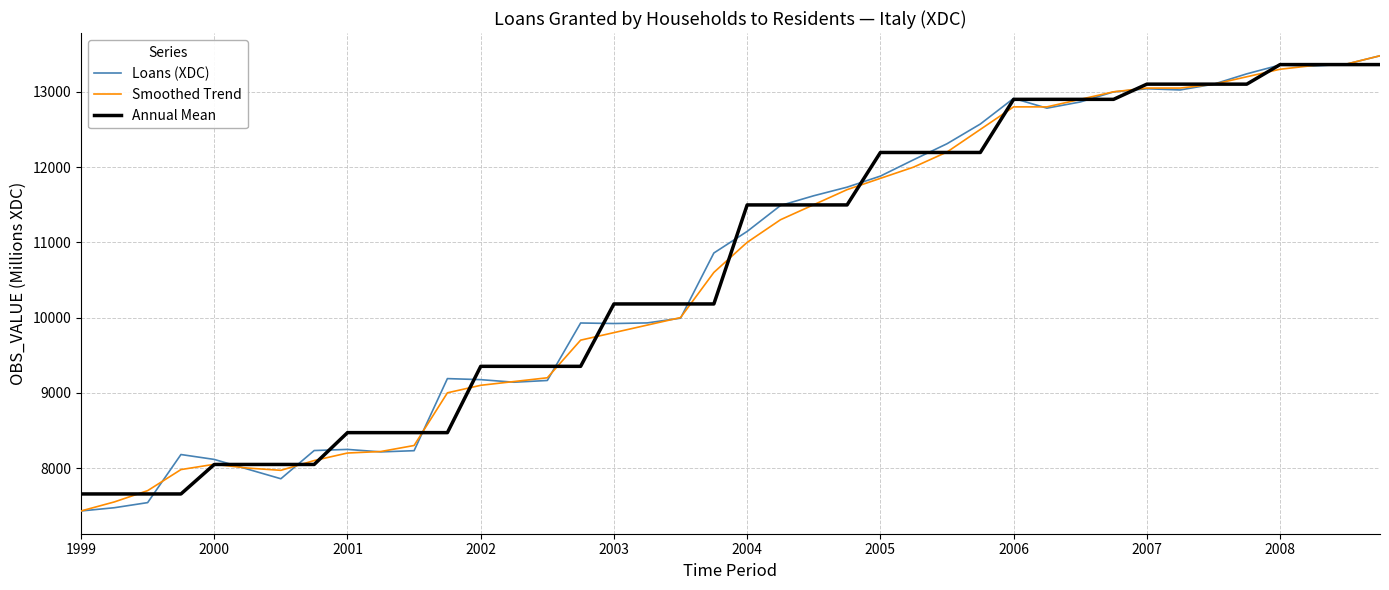

What is the average value of the Annual Mean series?

10676